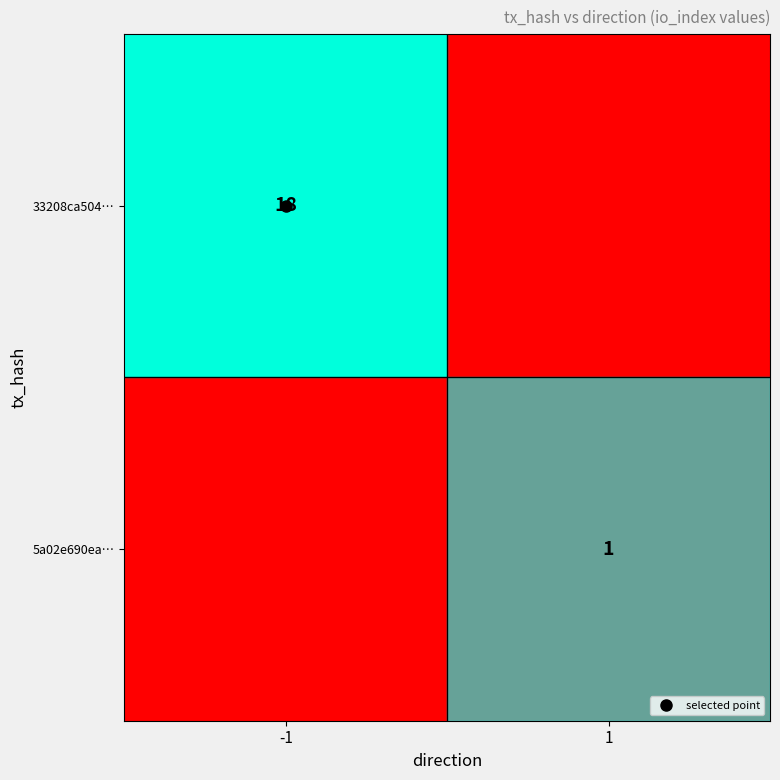

Rank the series by their maximum value, from lowest to highest.

5a02e690ea…, 33208ca504…